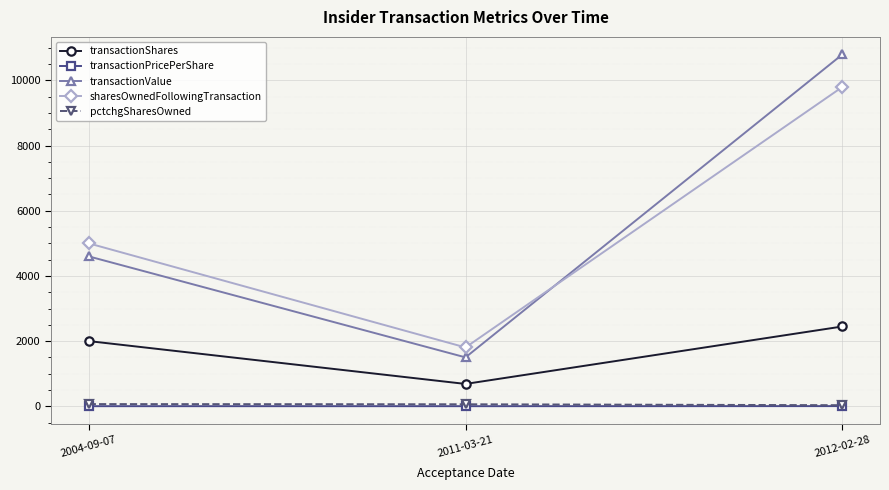

Which category has the lowest value in the transactionShares series?

2011-03-21